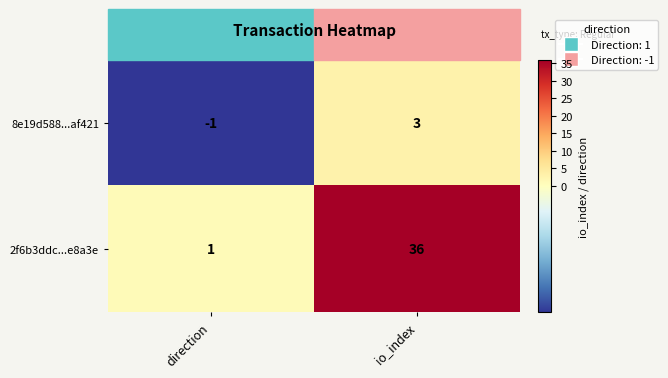

At how many categories does at least one series exceed 29?

1